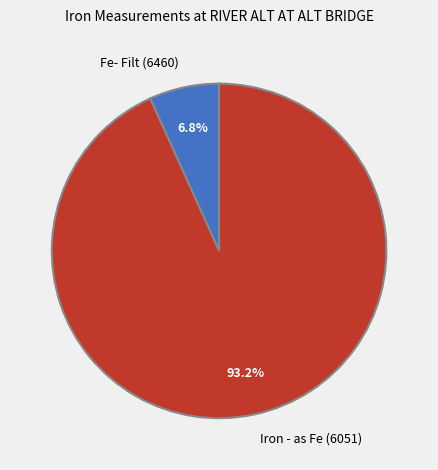

To the nearest percent, what is the combined percentage of Fe- Filt (6460) and Iron - as Fe (6051)?

100%